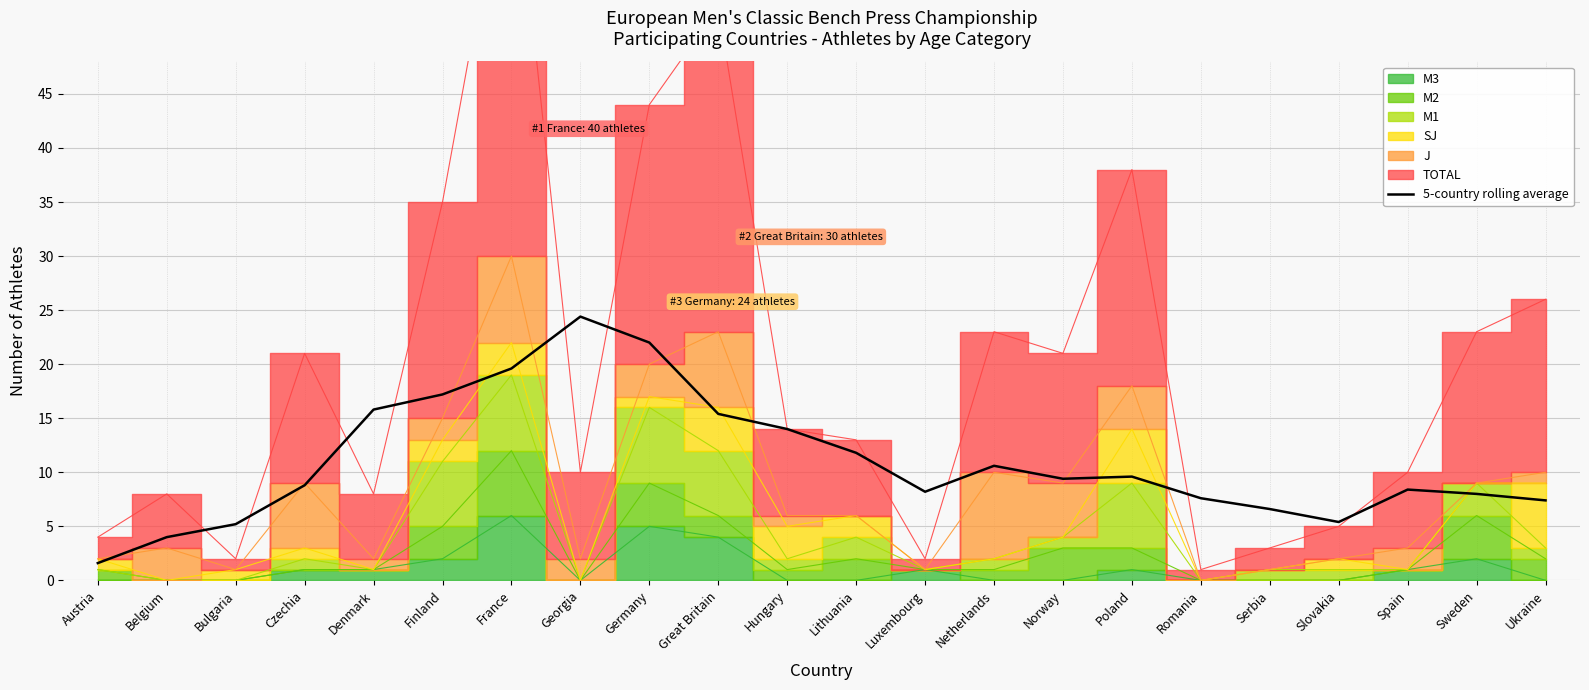

What position from the left is Denmark?

5